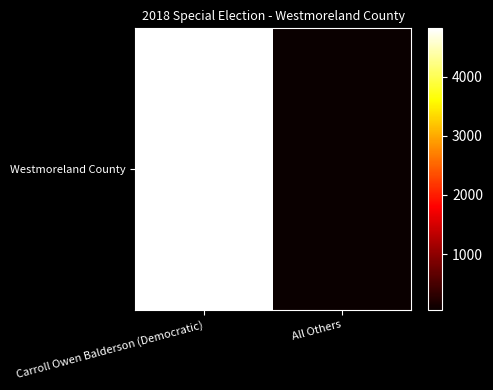

Reading left to right, list all the values displayed in this chart.

4814	61